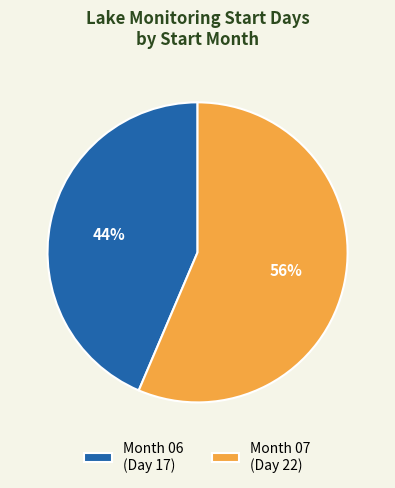

What percentage is the Month 07 (Day 22) slice, to the nearest percent?

56%